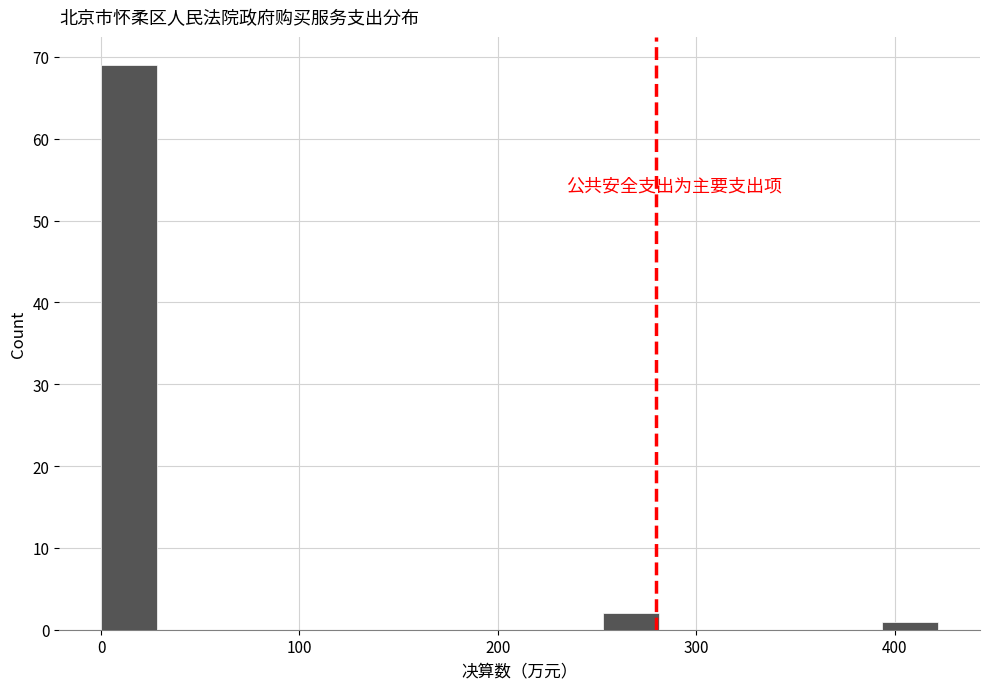

Around what value on the x-axis is the tallest bar? Give the approximate position of its centre, as read against the axis.

10